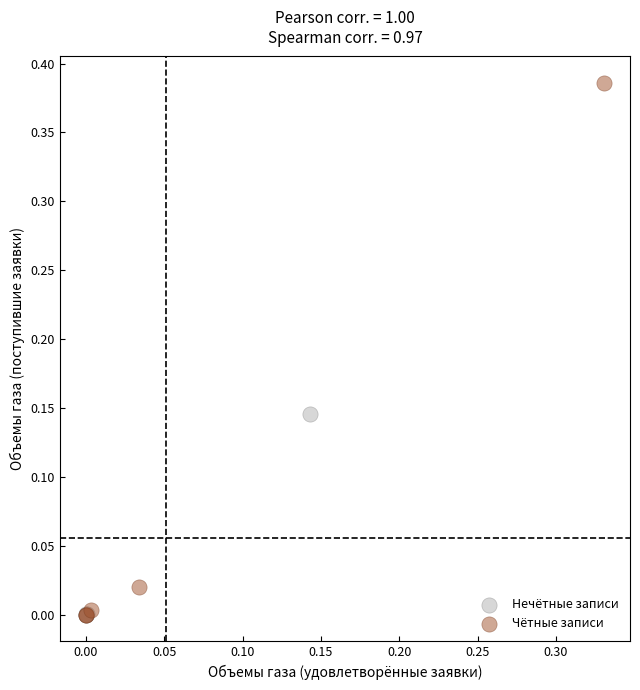

Which series reaches the maximum Y coordinate?

Чётные записи